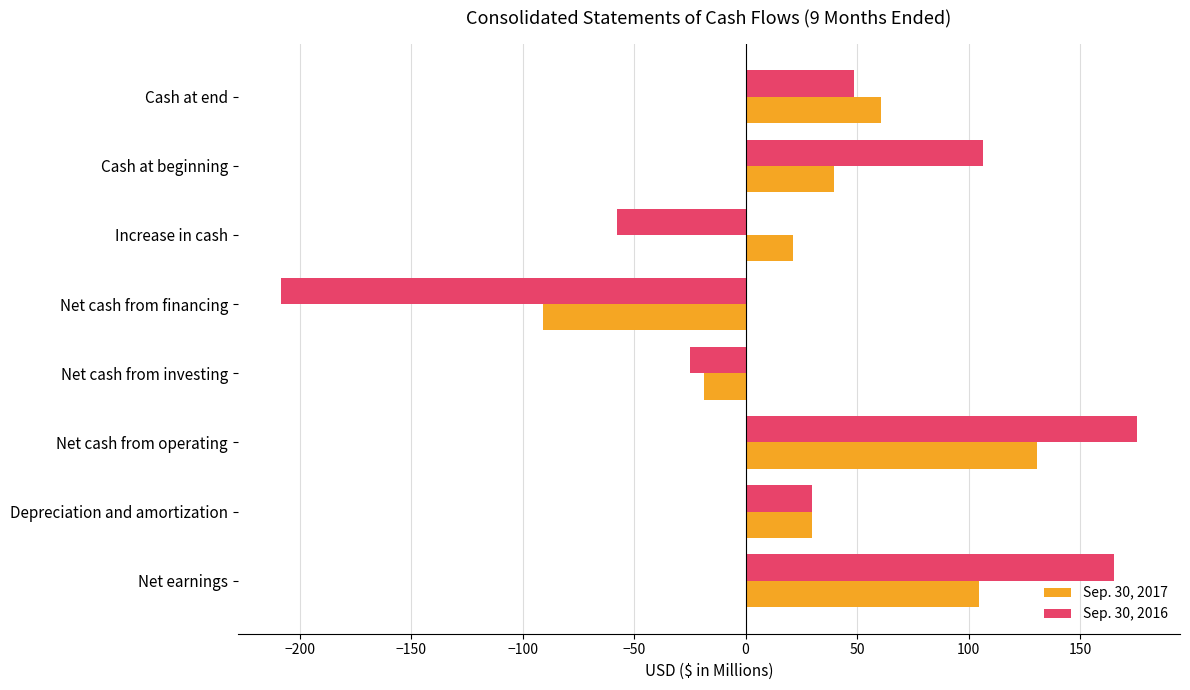

Rank the series by their maximum value, from highest to lowest.

Sep. 30, 2016, Sep. 30, 2017